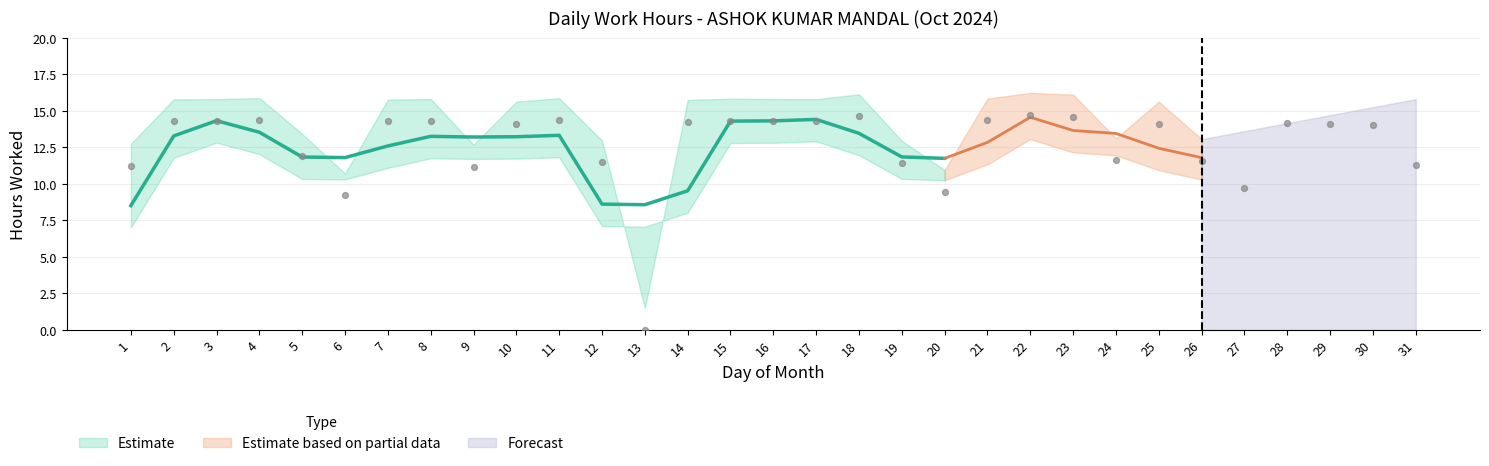

What is the change in value from 9 to 19?

+0.3